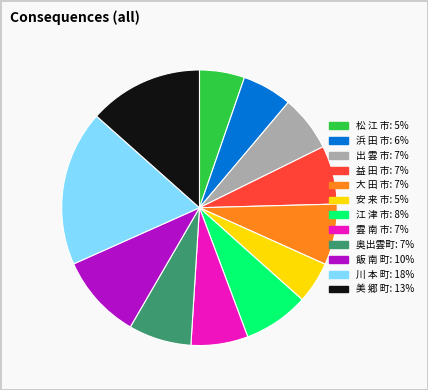

What is the largest slice in the pie chart?

川 本 町